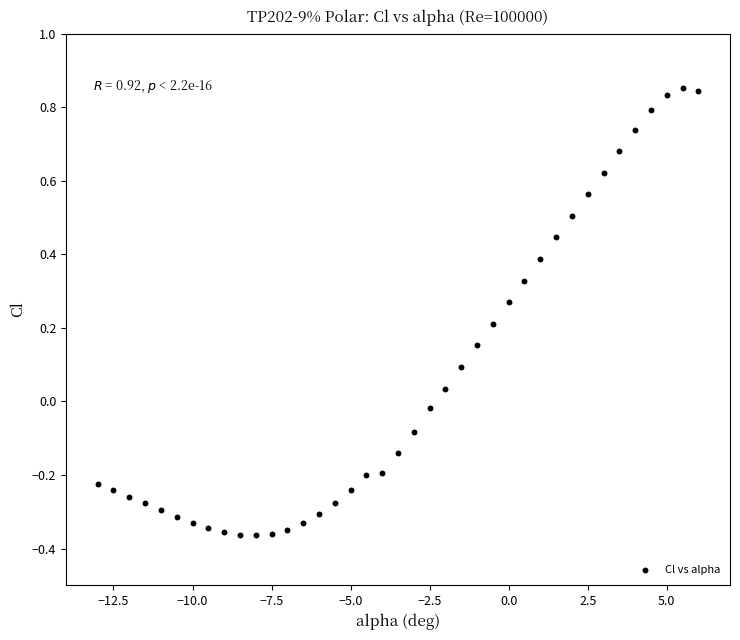

What is the range of X values (max minus min)?

19.0